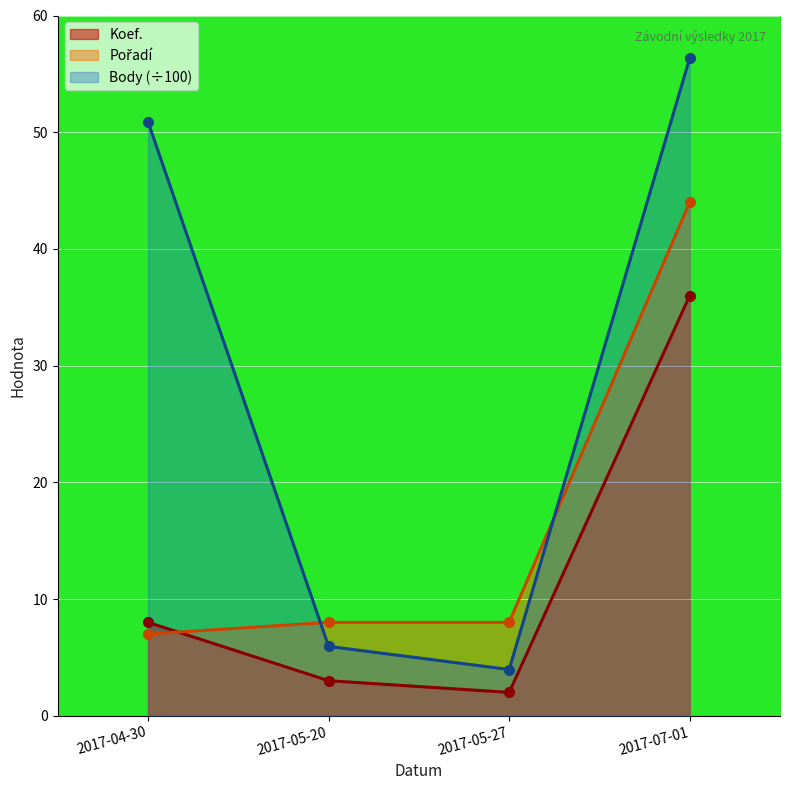

What is the lowest value of the Body series?

4.0